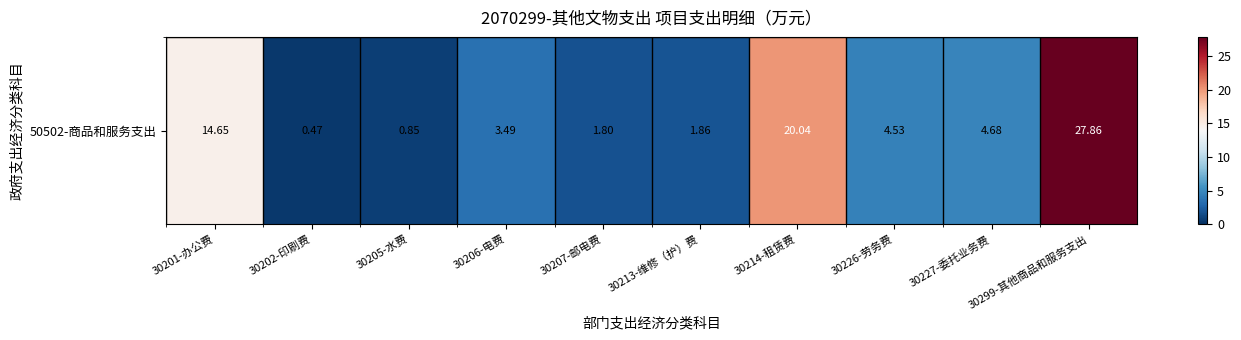

The chart shows a value of 0.5 at 30207-邮电费. True or false?

False